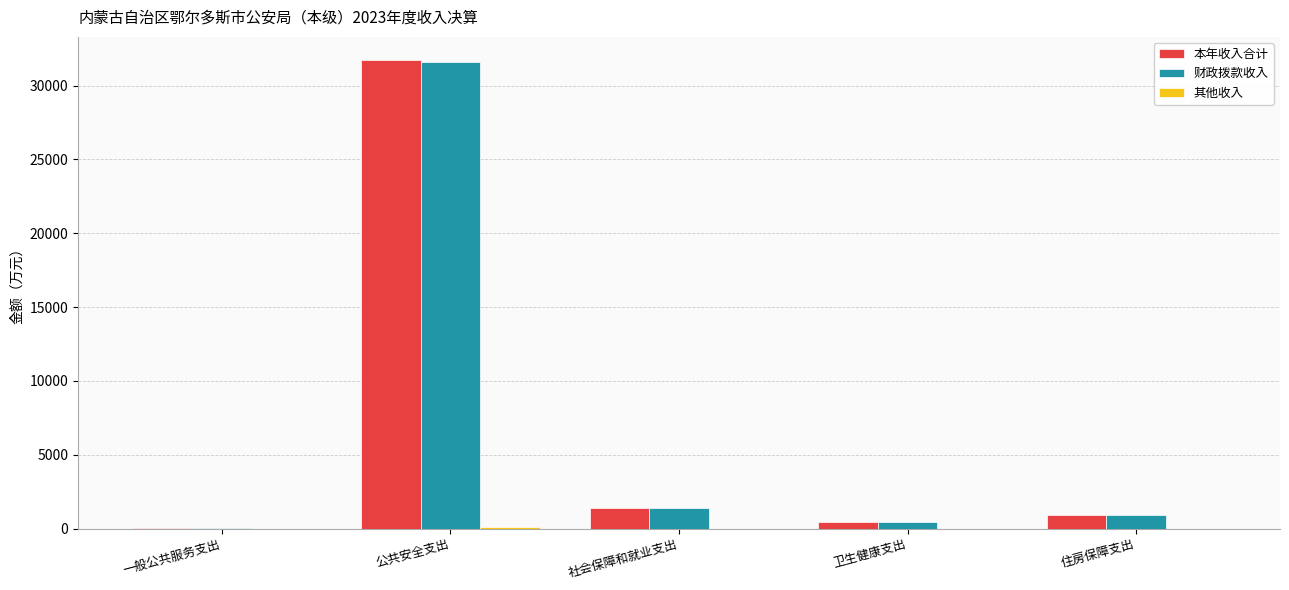

What is the maximum value for 财政拨款收入?

31612.0